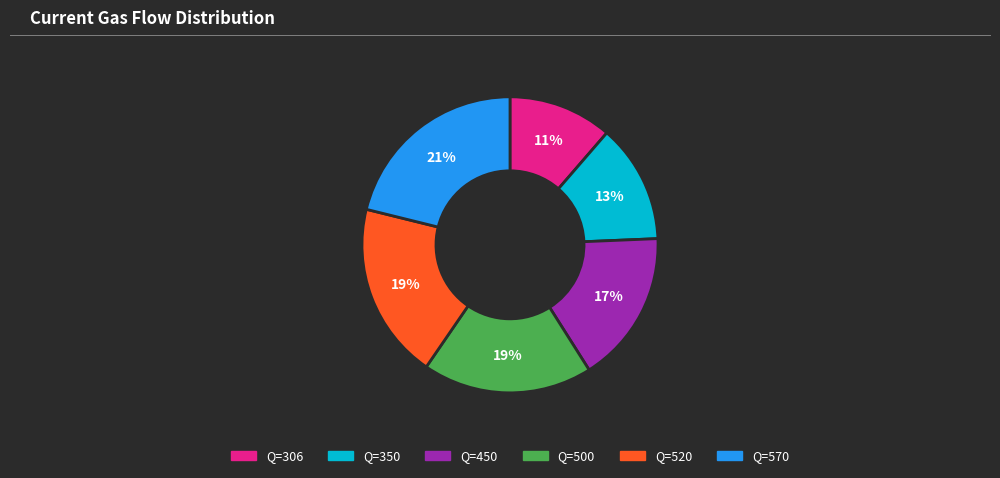

The Q=520 slice represents 19% of the pie. True or false?

True